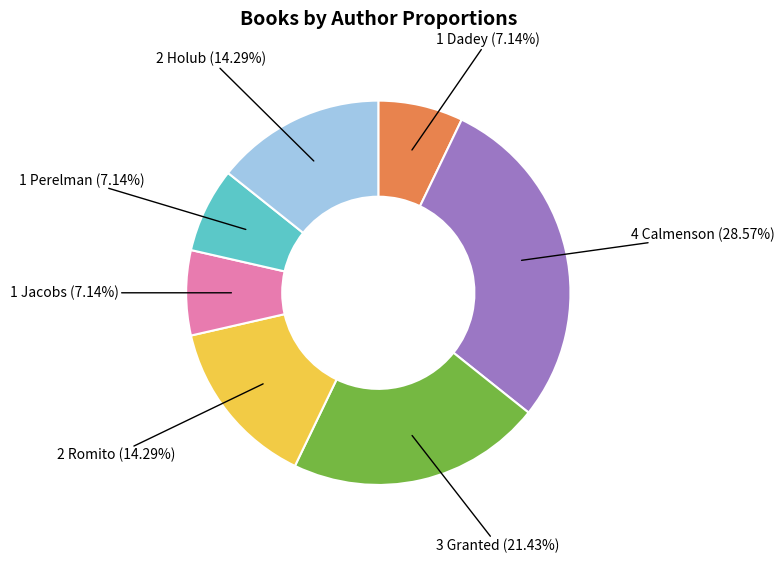

Is there a majority slice in this chart?

No